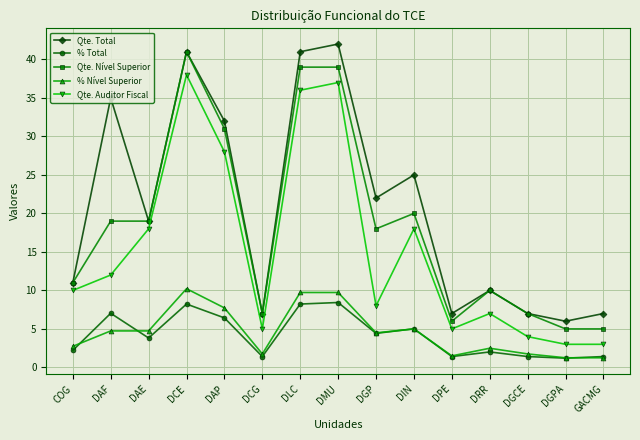

What is the total value across all series at DAE?

64.6